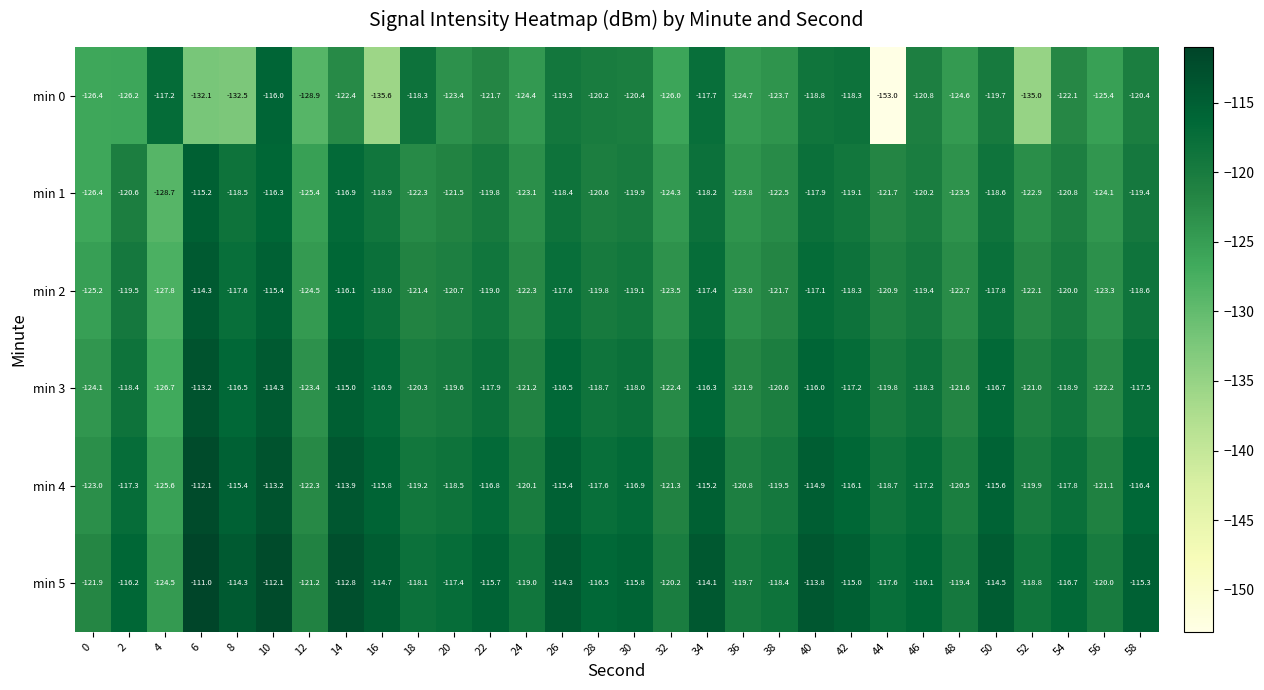

At which label does min 3 reach its minimum?

4